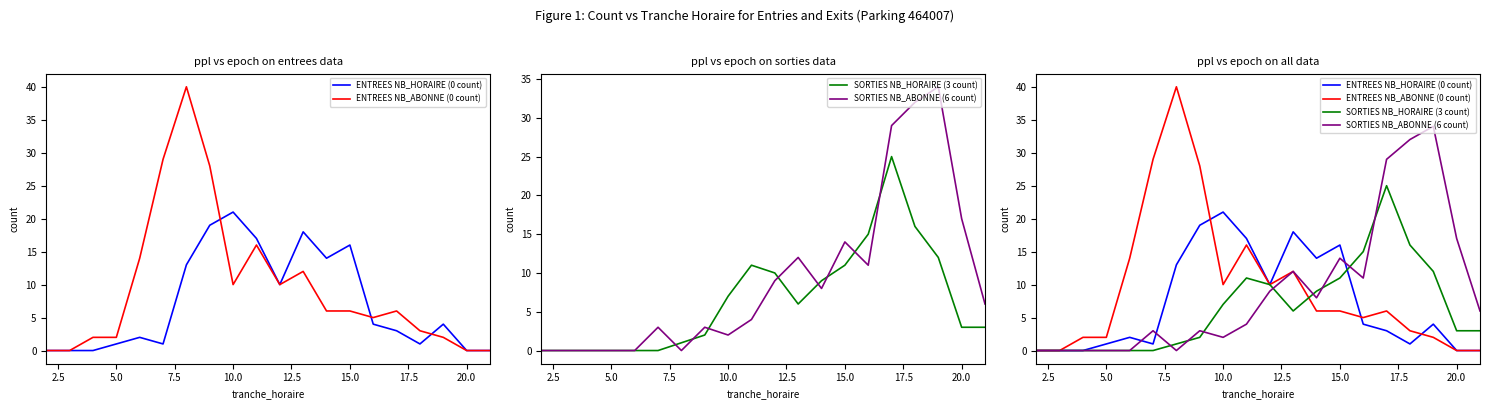

What is the label of the 19th point from the right?

2.5